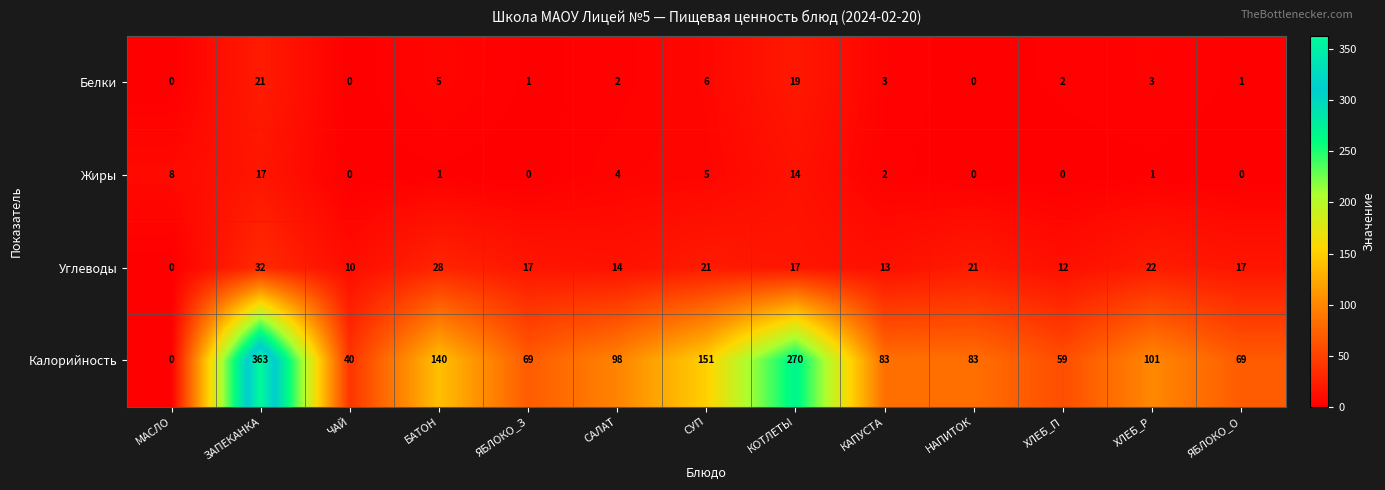

At how many categories does at least one series exceed 297?

1